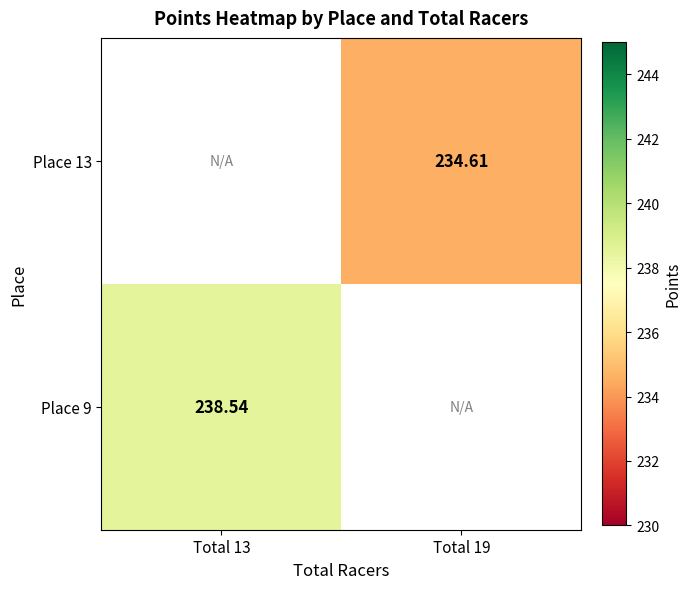

How many distinct data groups are displayed?

2